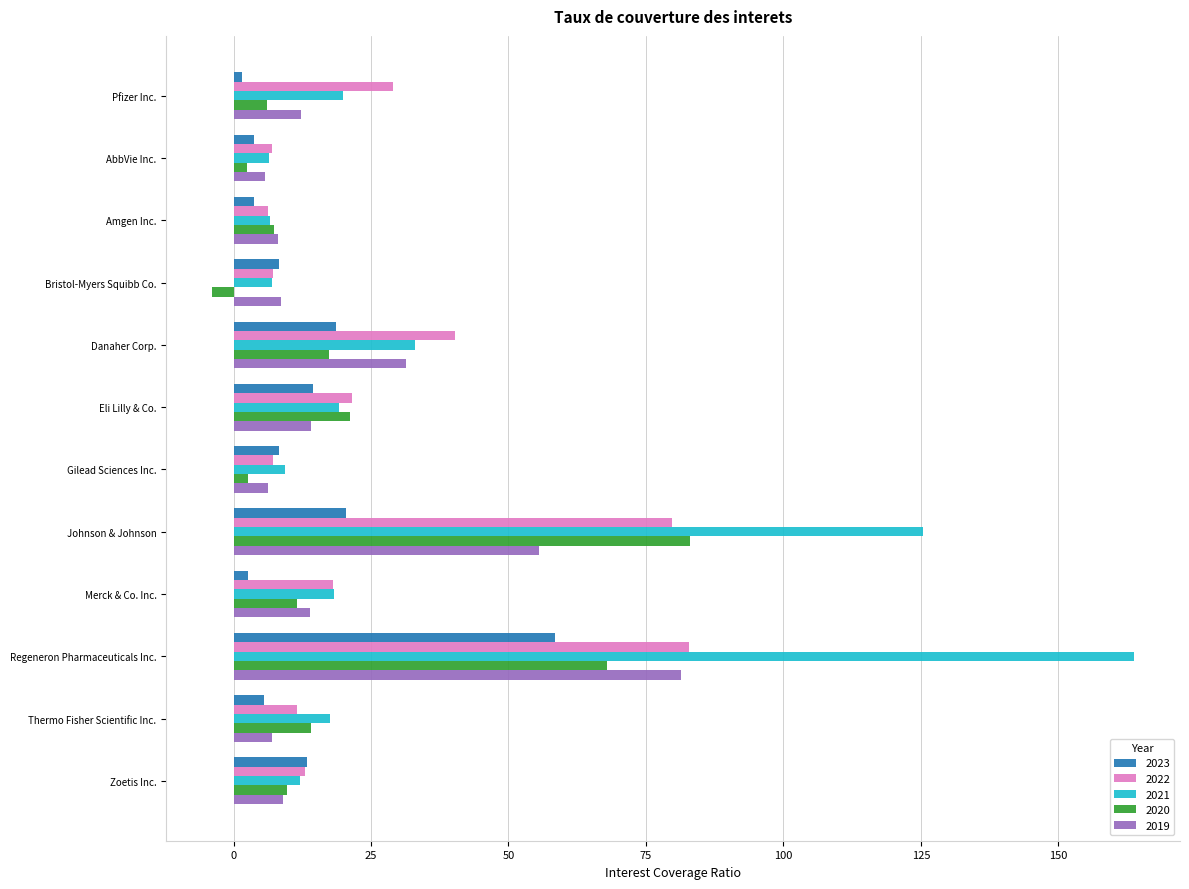

How many series are shown in this chart?

5